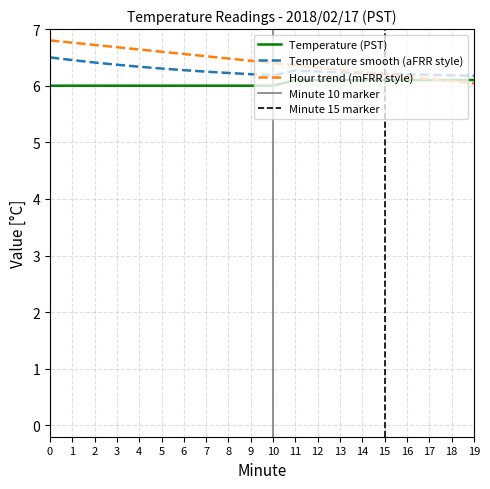

How many data points does each series have?

20